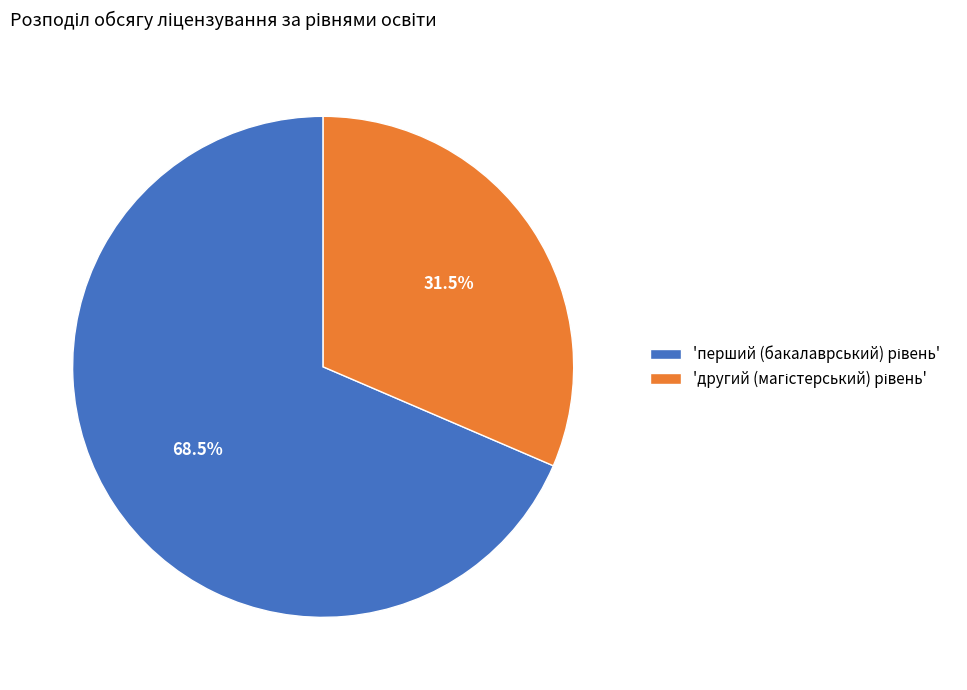

Does any single category account for the majority?

Yes